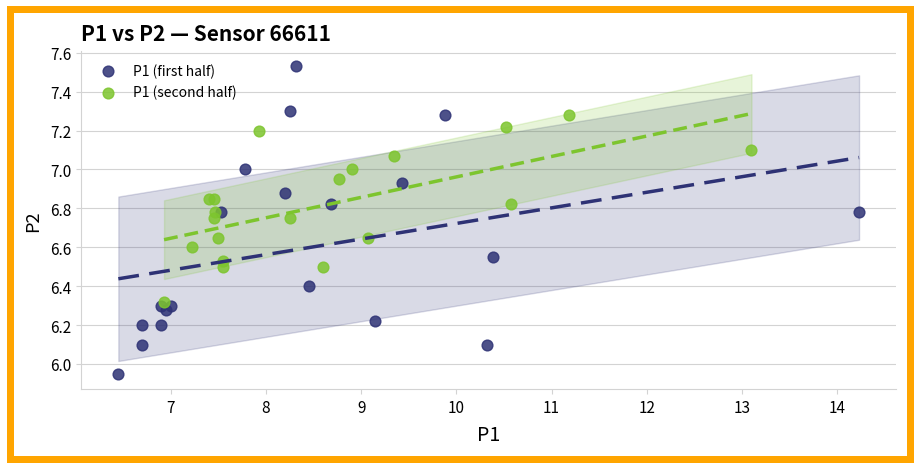

Which series has the widest spread of Y values?

P1 (first half)